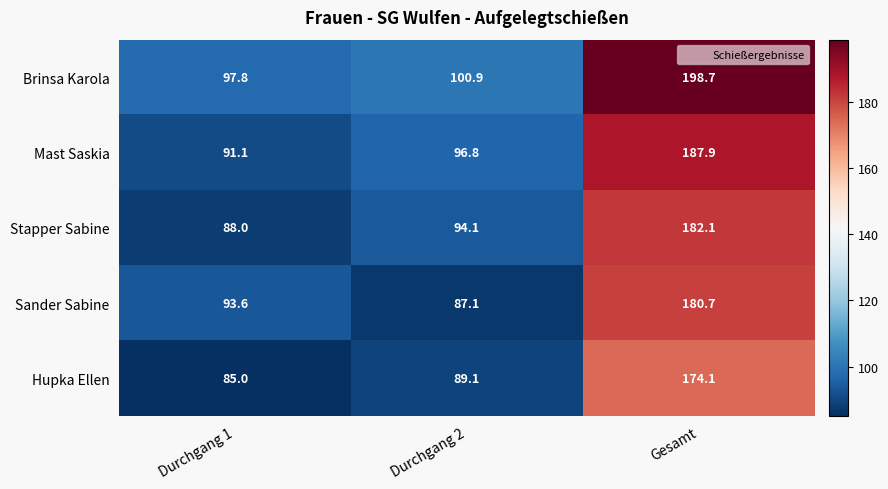

Where is Stapper Sabine nearest to the value 135?

Durchgang 2